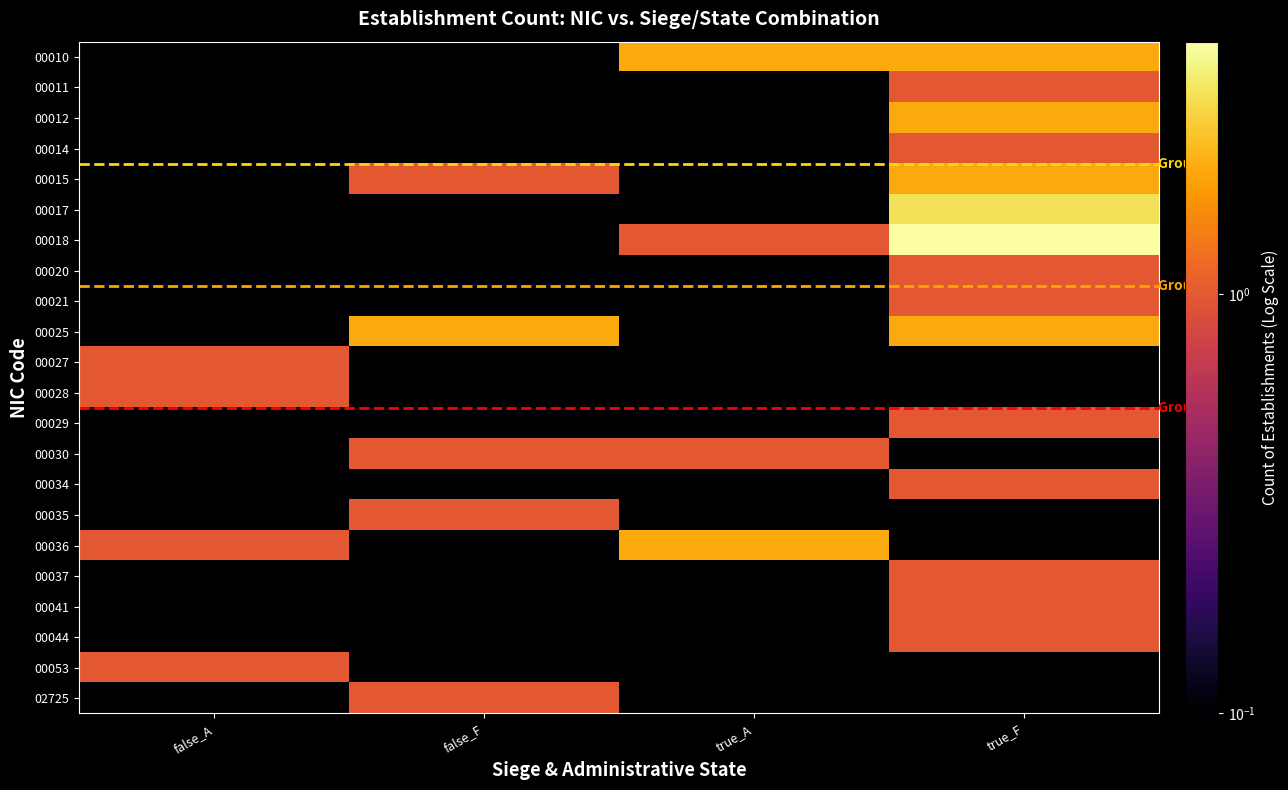

Which series changed the most between true_A and true_F?

00018